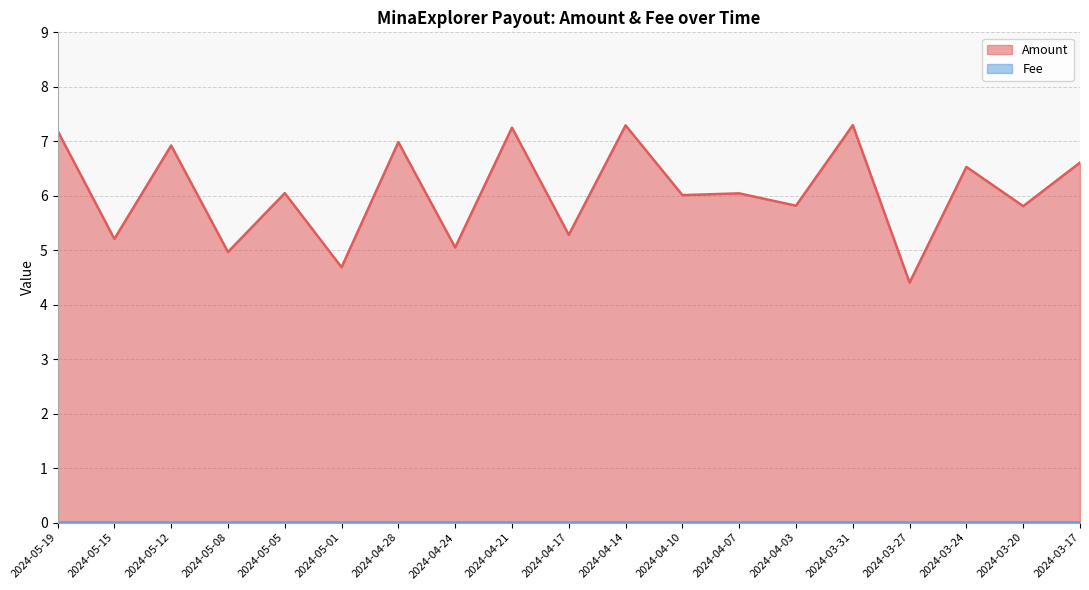

Reading right to left, transcribe all the data shown in this chart.

2024-03-17=6.6	2024-03-20=5.8	2024-03-24=6.5	2024-03-27=4.4	2024-03-31=7.3	2024-04-03=5.8	2024-04-07=6.0	2024-04-10=6.0	2024-04-14=7.3	2024-04-17=5.3	2024-04-21=7.3	2024-04-24=5.1	2024-04-28=7.0	2024-05-01=4.7	2024-05-05=6.0	2024-05-08=5.0	2024-05-12=6.9	2024-05-15=5.2	2024-05-19=7.2